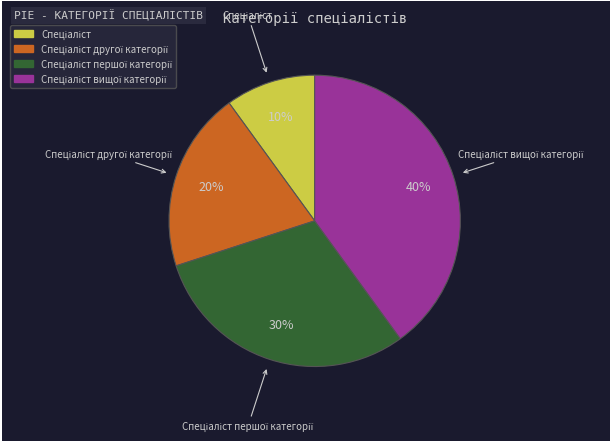

Does any single category account for the majority?

No